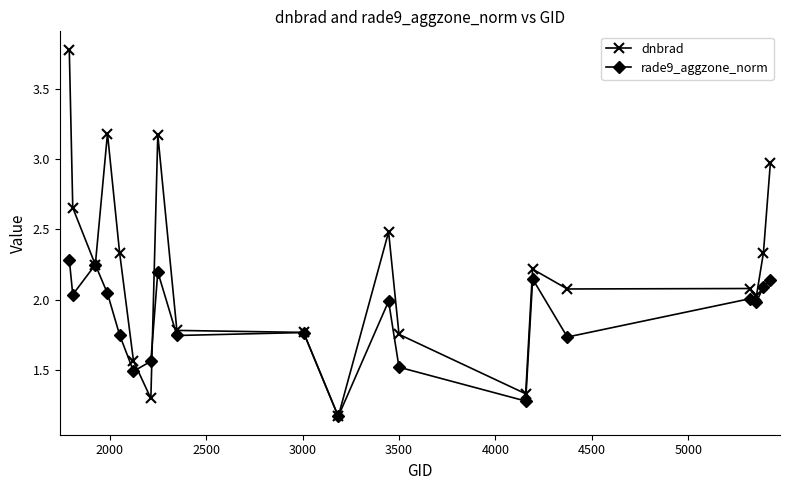

Rank the series by their maximum value, from highest to lowest.

dnbrad, rade9_aggzone_norm